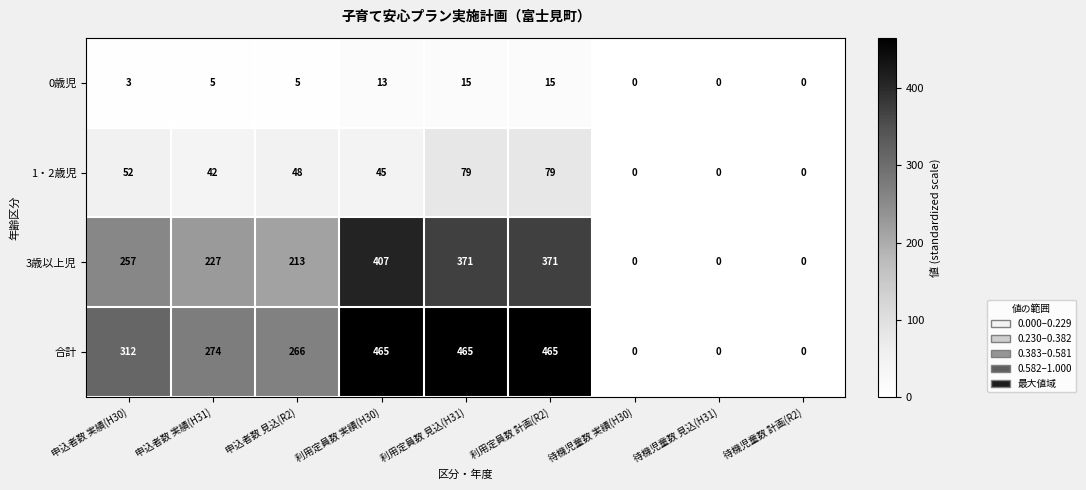

Which series changed the most between 申込者数 見込(R2) and 待機児童数 実績(H30)?

合計